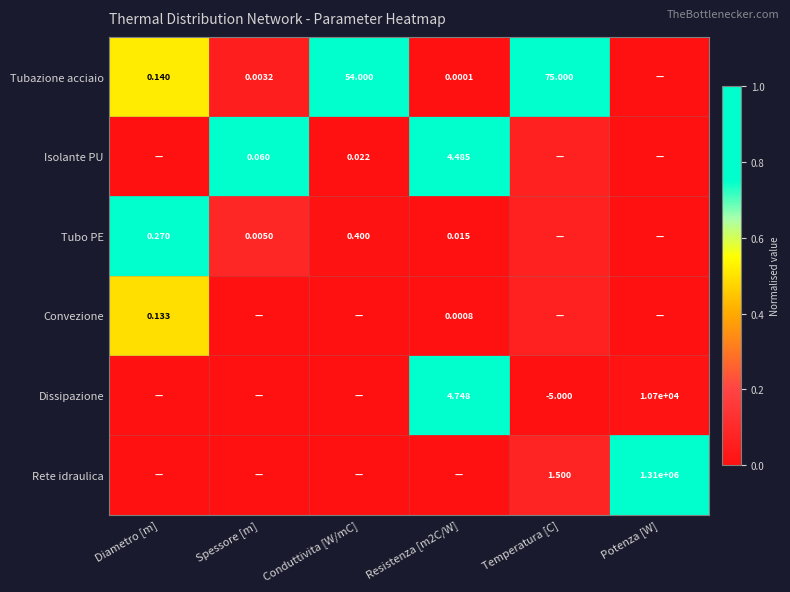

Between Diametro [m] and Spessore [m], which is larger?

Diametro [m]